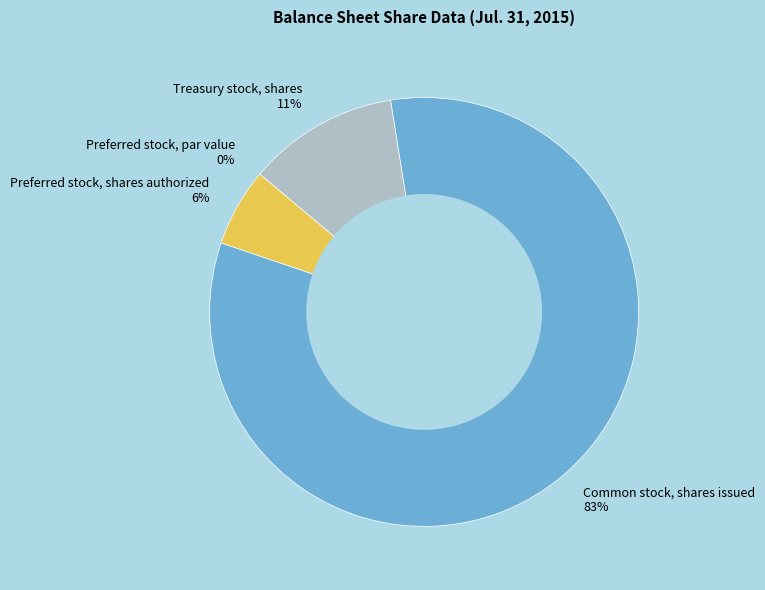

Does Treasury stock, shares account for over 50% of the chart?

No